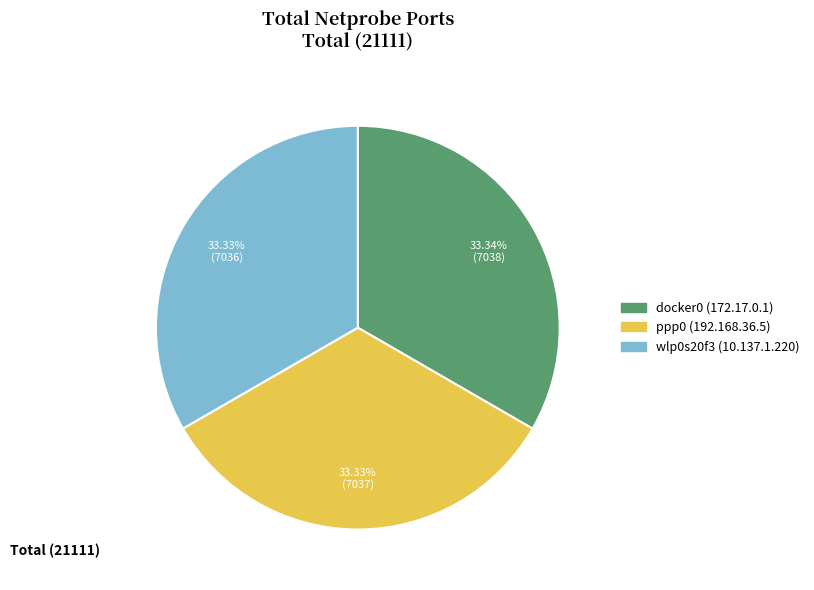

How many slices are in this pie chart?

3